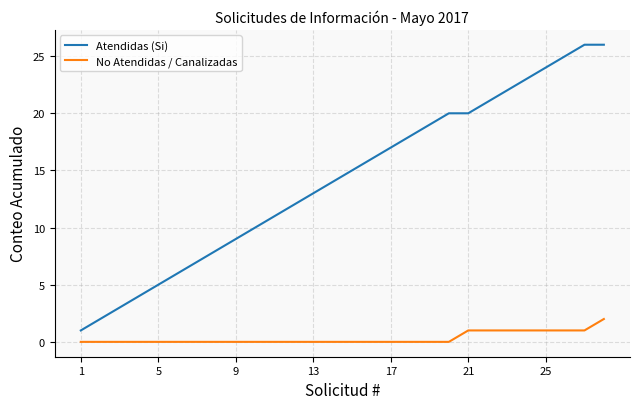

Reading left to right, extract all data points from this chart.

Atendidas (Si): 1	2	3	4	5	6	7	8	9	10	11	12	13	14	15	16	17	18	19	20	20	21	22	23	24	25	26	26
No Atendidas / Canalizadas: 0	0	0	0	0	0	0	0	0	0	0	0	0	0	0	0	0	0	0	0	1	1	1	1	1	1	1	2